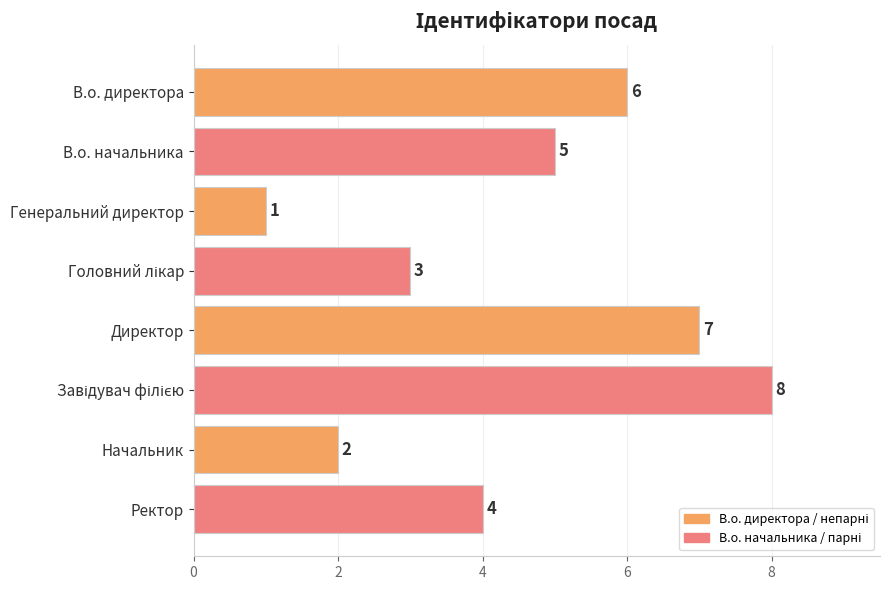

What is the difference between the maximum and minimum values?

7